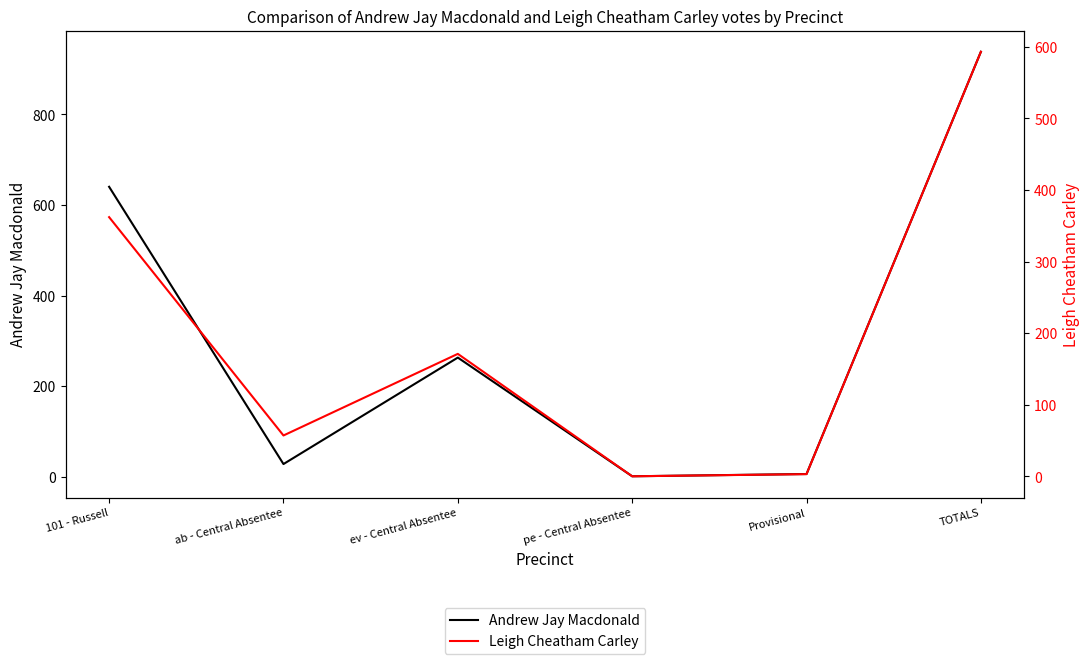

Reading left to right, what are all the values shown in this chart?

Andrew Jay Macdonald: 640	28	263	1	6	938
Leigh Cheatham Carley: 362	57	171	0	3	593